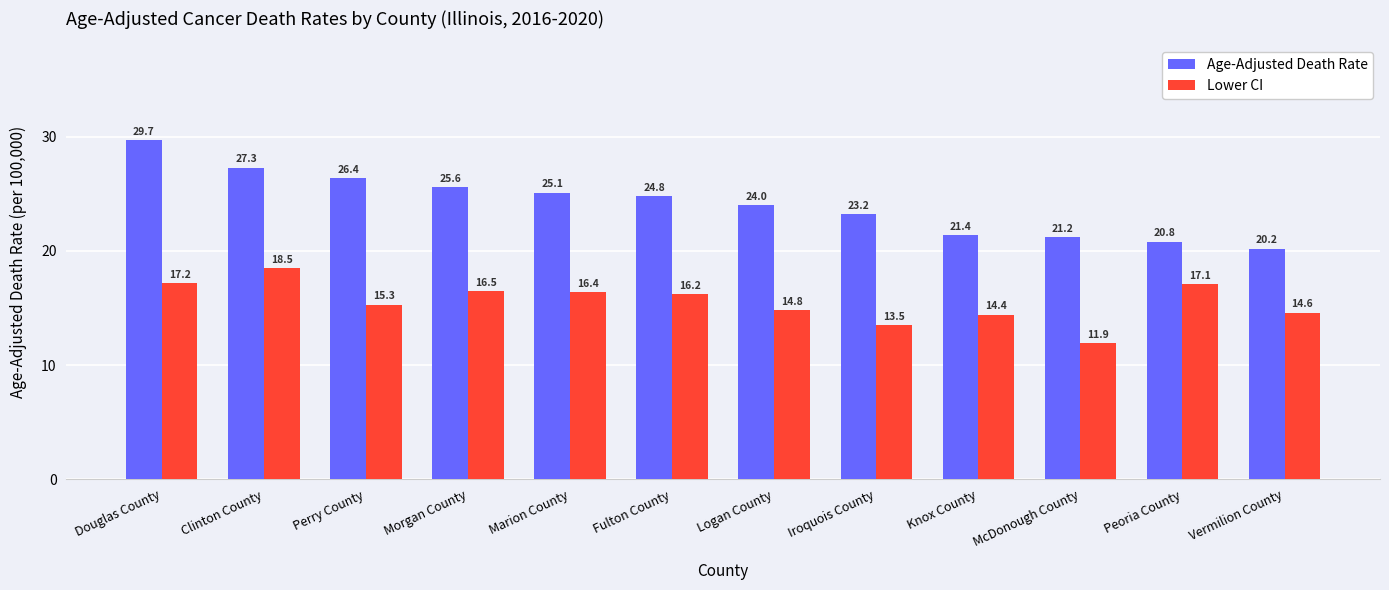

Are the bars grouped side by side (vs. stacked)?

Yes